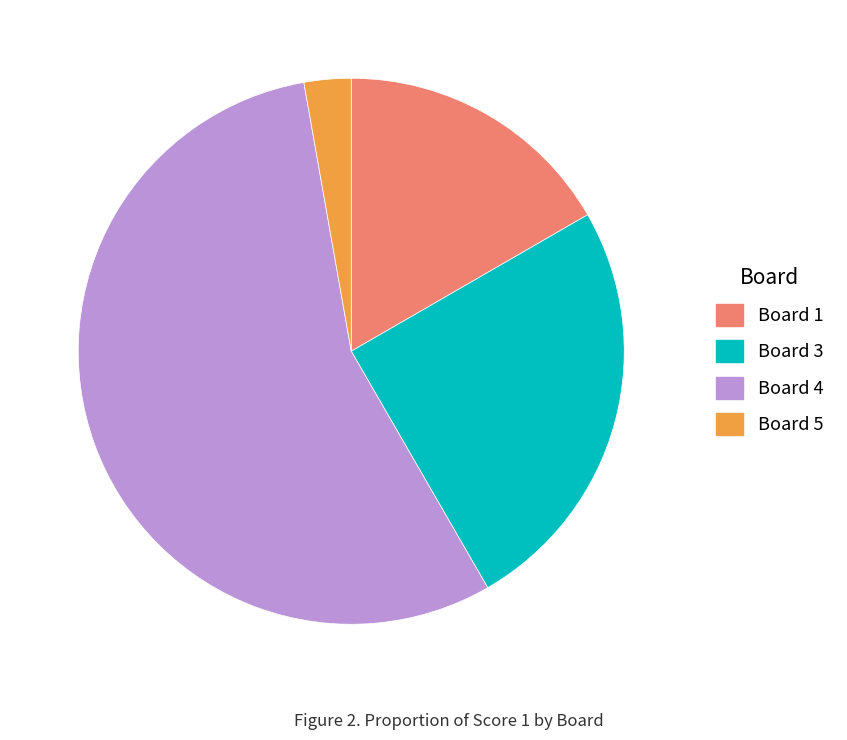

How many slices are in this pie chart?

4